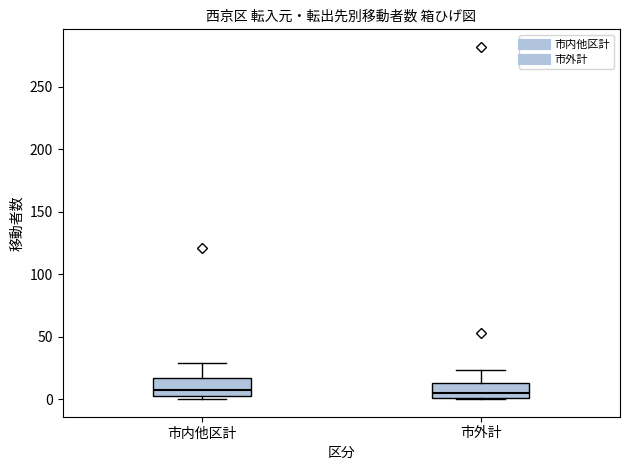

Where does the upper whisker of the box for 市内他区計 end on the y-axis? The values are not printed on the chart, so give them approximately, as read against the axis.

30